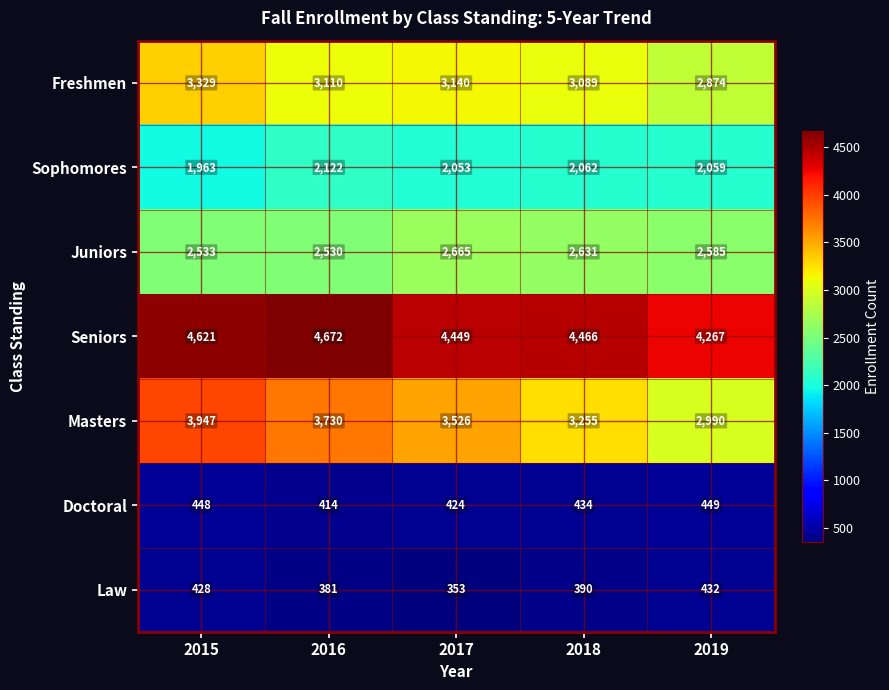

What is the approximate value of Seniors at 2017?

4449